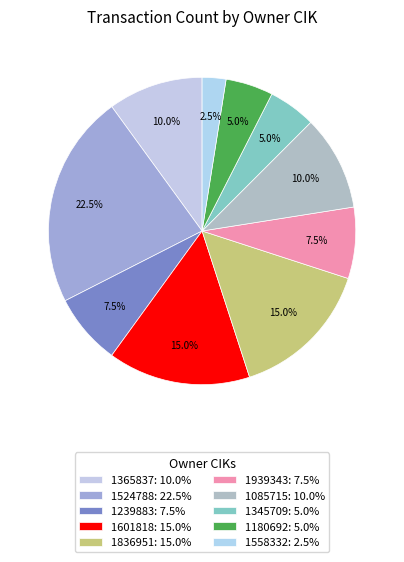

Which slice is the largest?

1524788